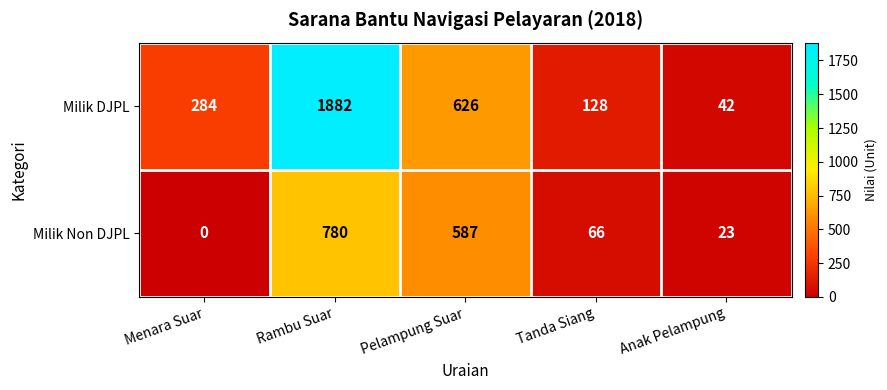

At which category is the sum across all series the highest?

Rambu Suar